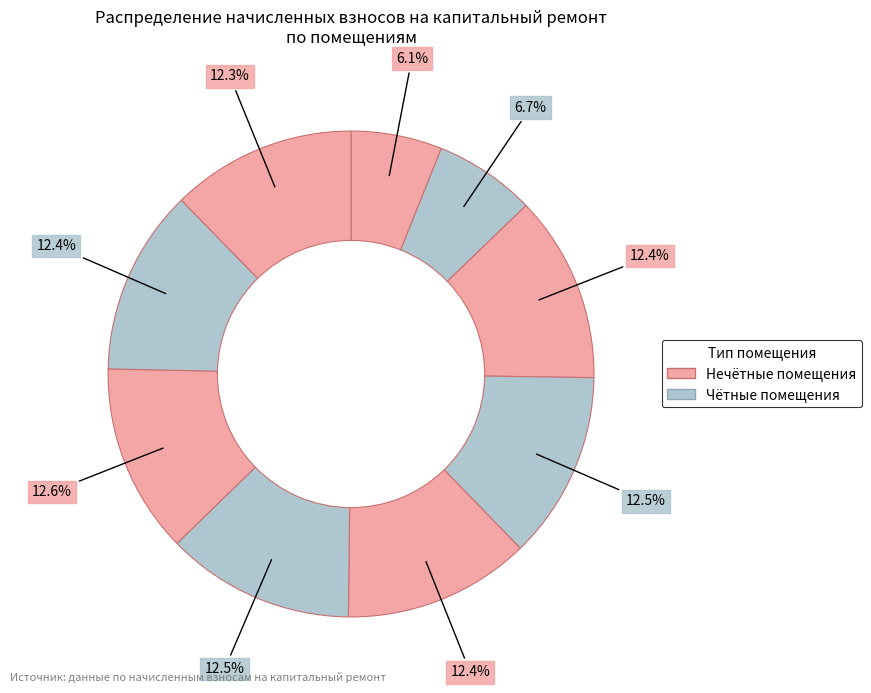

How many slices are in this pie chart?

9